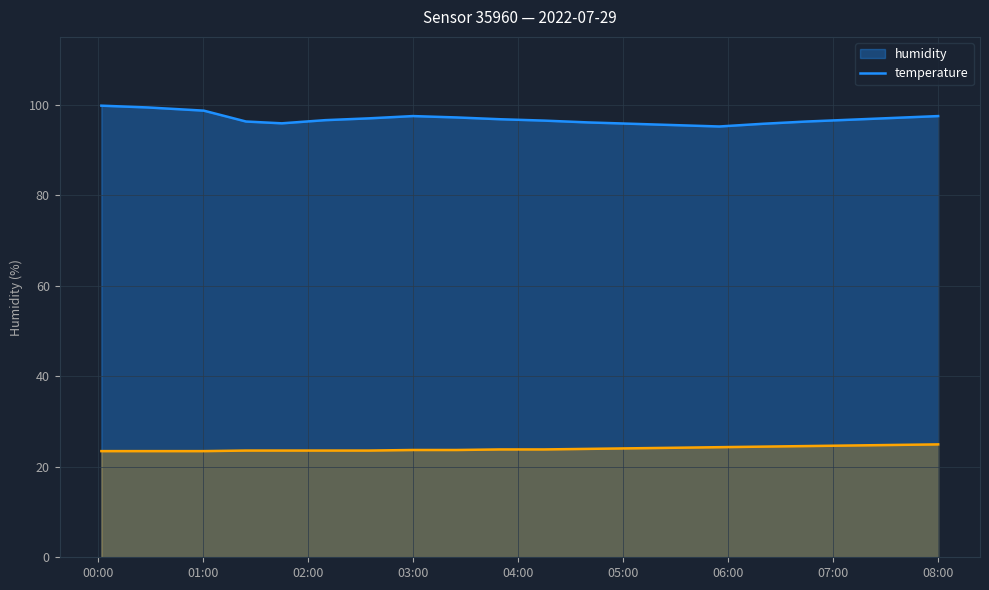

Which series has the widest spread of values?

humidity